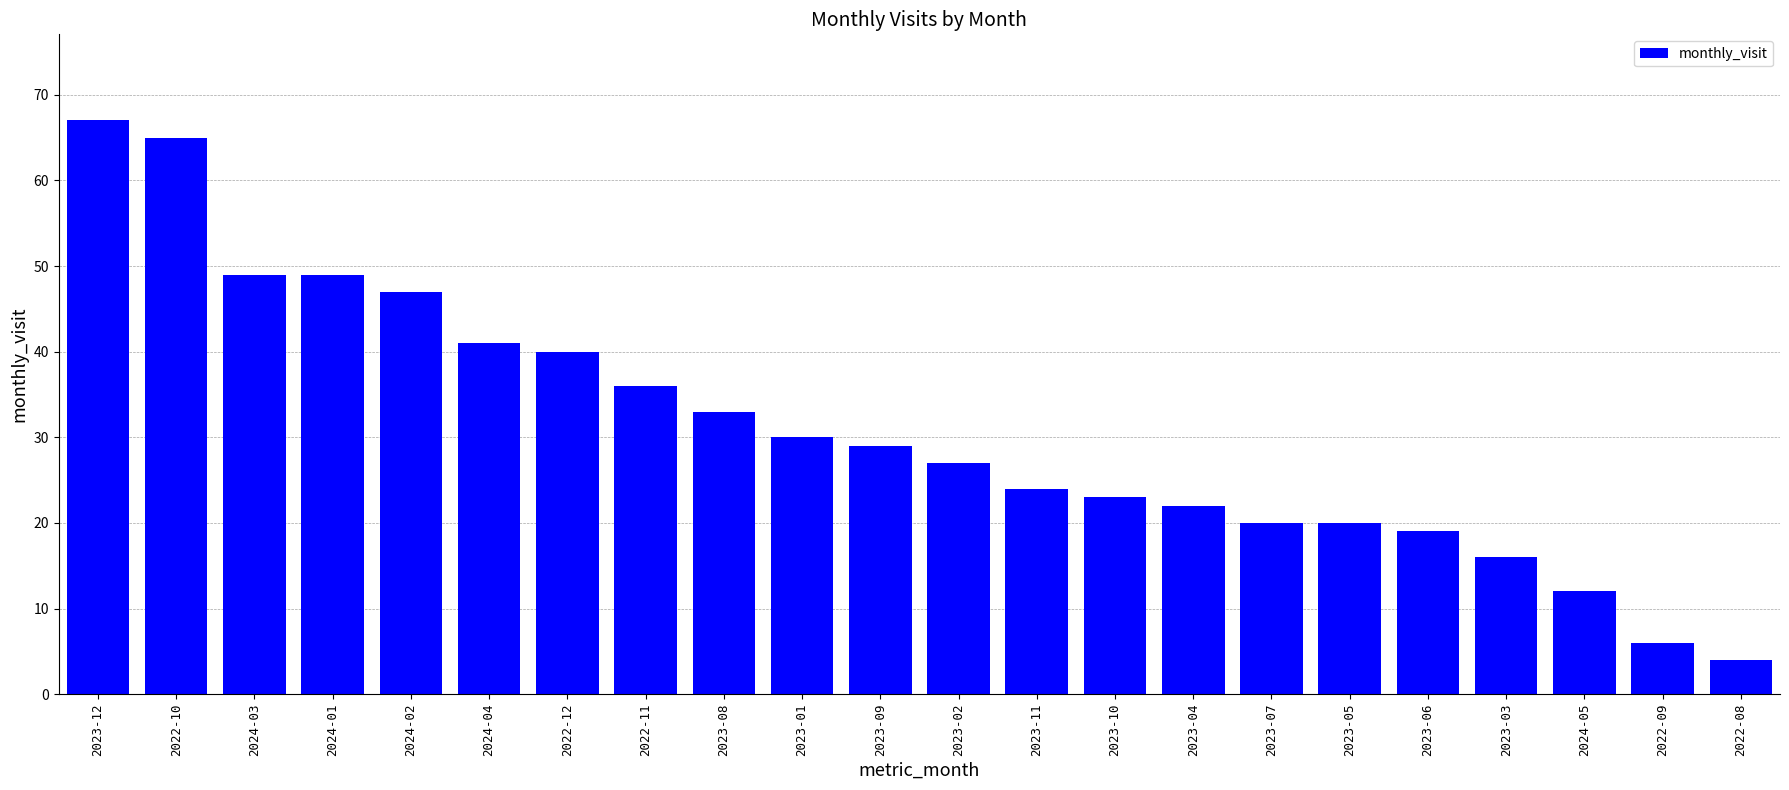

True or false: the data shows 27 at 2023-02.

True